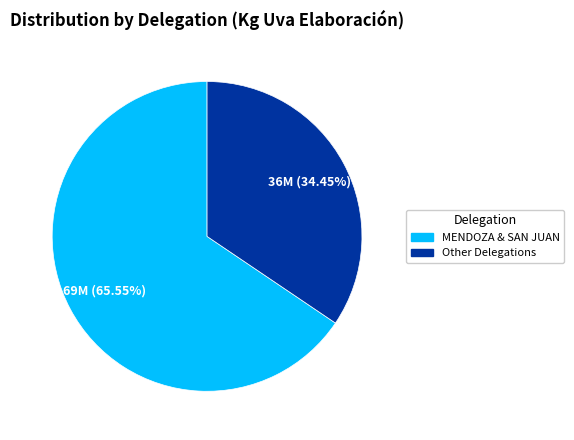

Which category accounts for the majority?

MENDOZA & SAN JUAN